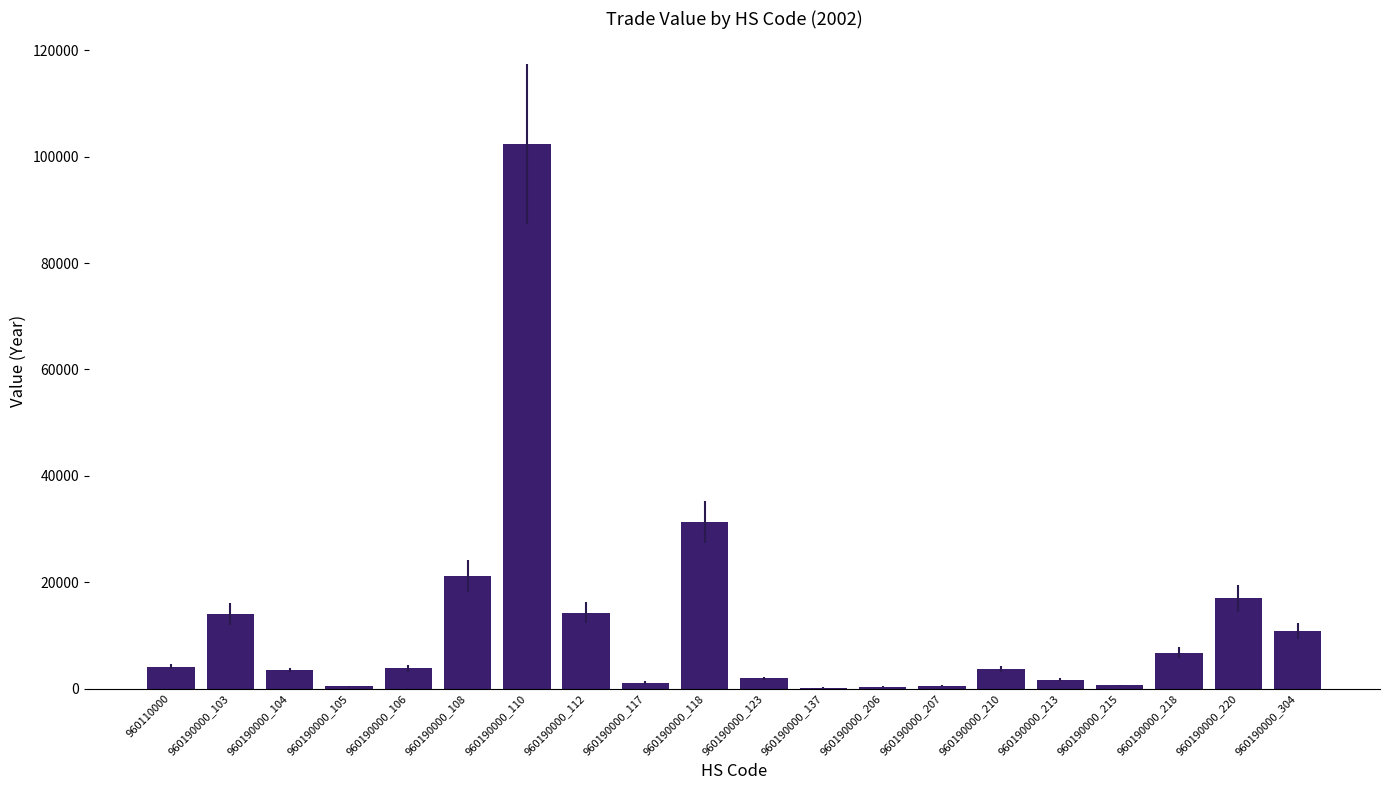

The value at 960190000_220 is 5164. True or false?

False